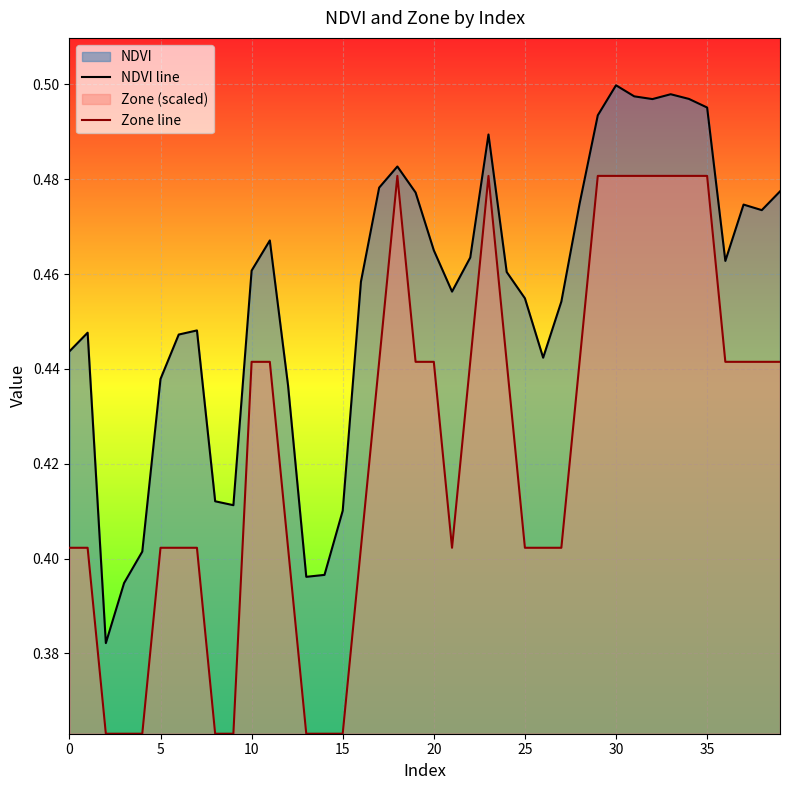

What is the difference between the maximum and second lowest values in the NDVI line series?

0.1